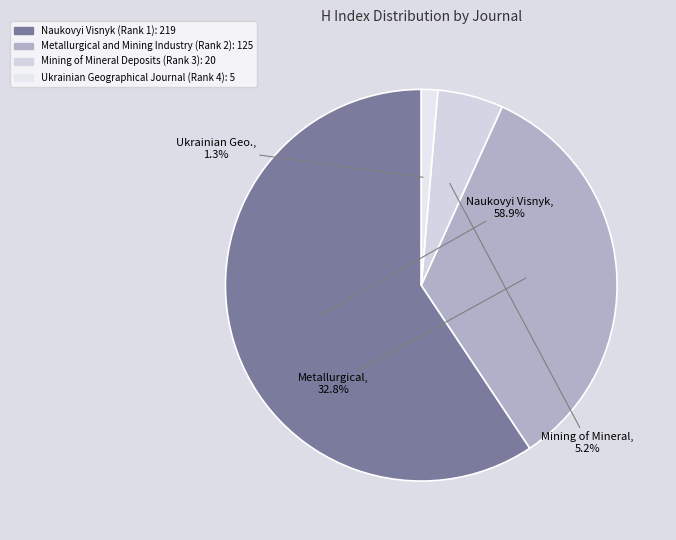

Which category has the smallest portion of the pie?

Ukrainian Geographical Journal (Rank 4)